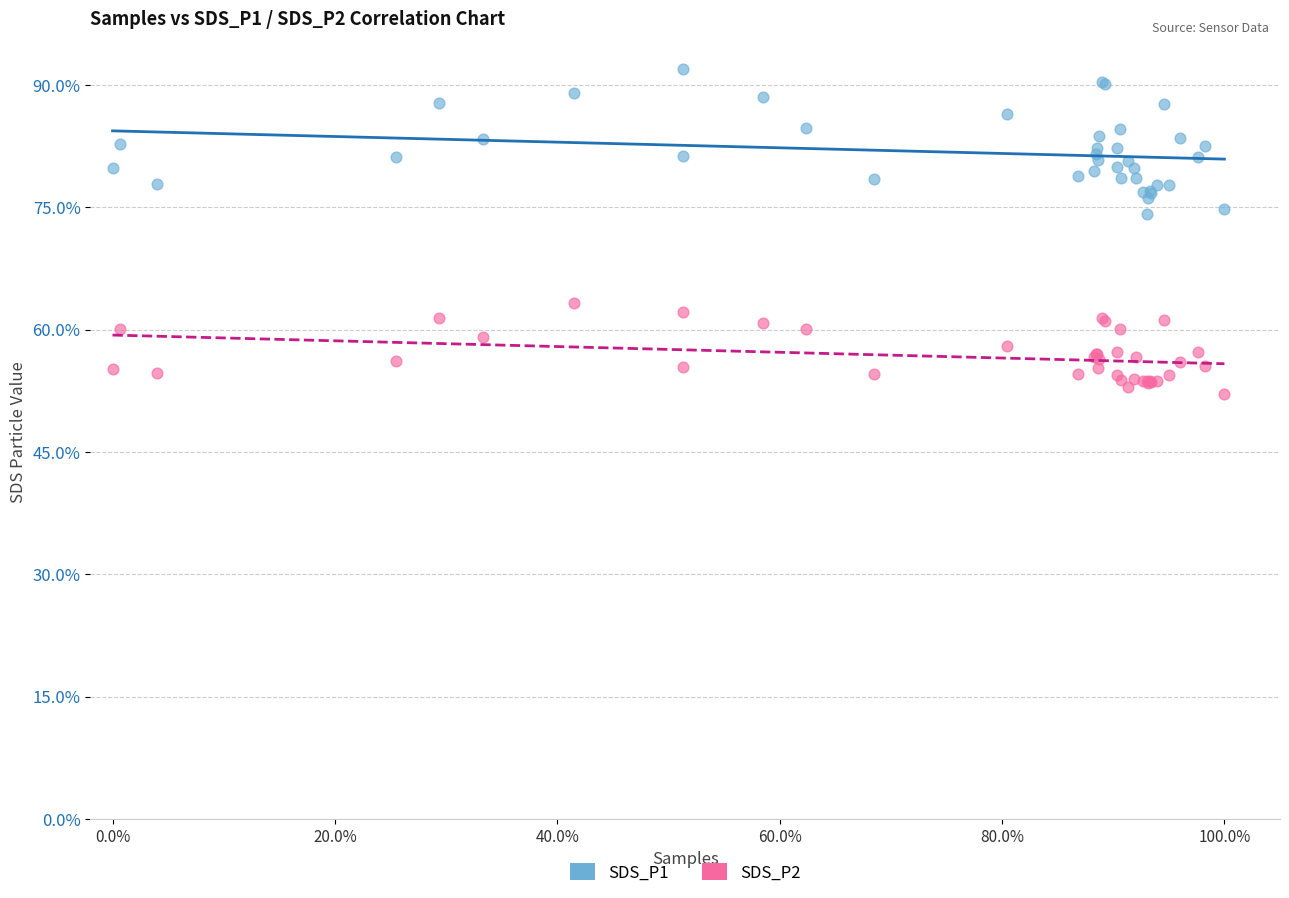

Which series reaches the minimum Y coordinate?

SDS_P2